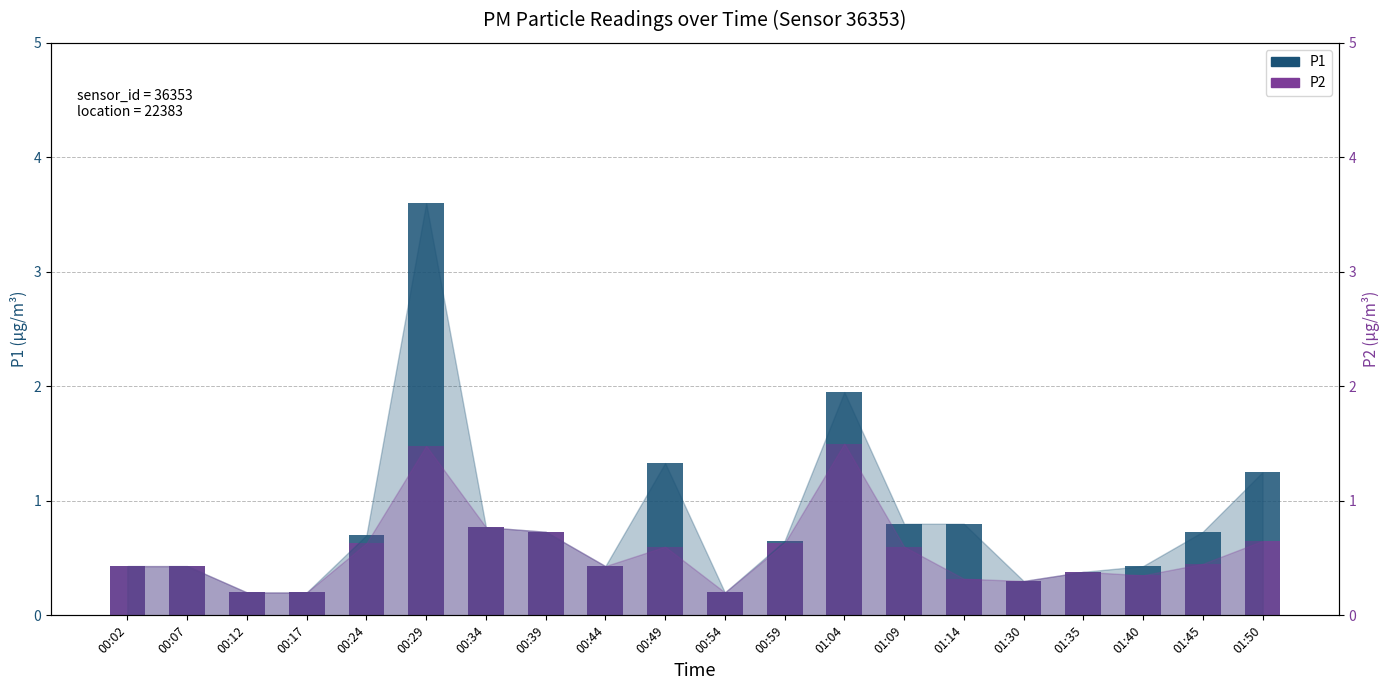

Rank the categories by P2 value from highest to lowest.

01:04, 00:29, 00:34, 00:39, 01:50, 00:24, 00:59, 00:49, 01:09, 01:45, 00:02, 00:07, 00:44, 01:35, 01:40, 01:14, 01:30, 00:12, 00:17, 00:54